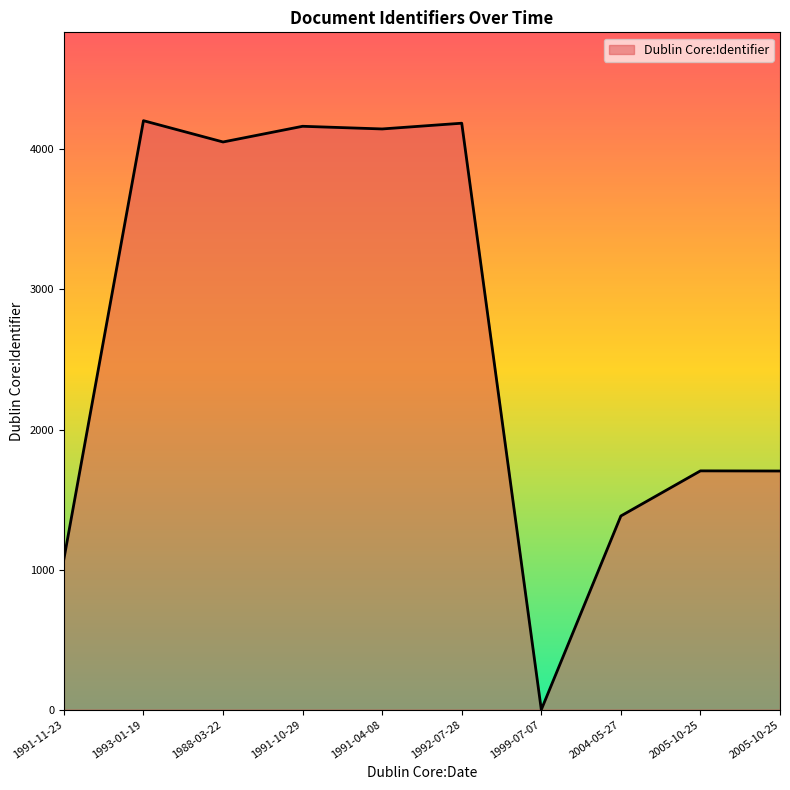

Does the chart have visible grid lines?

No